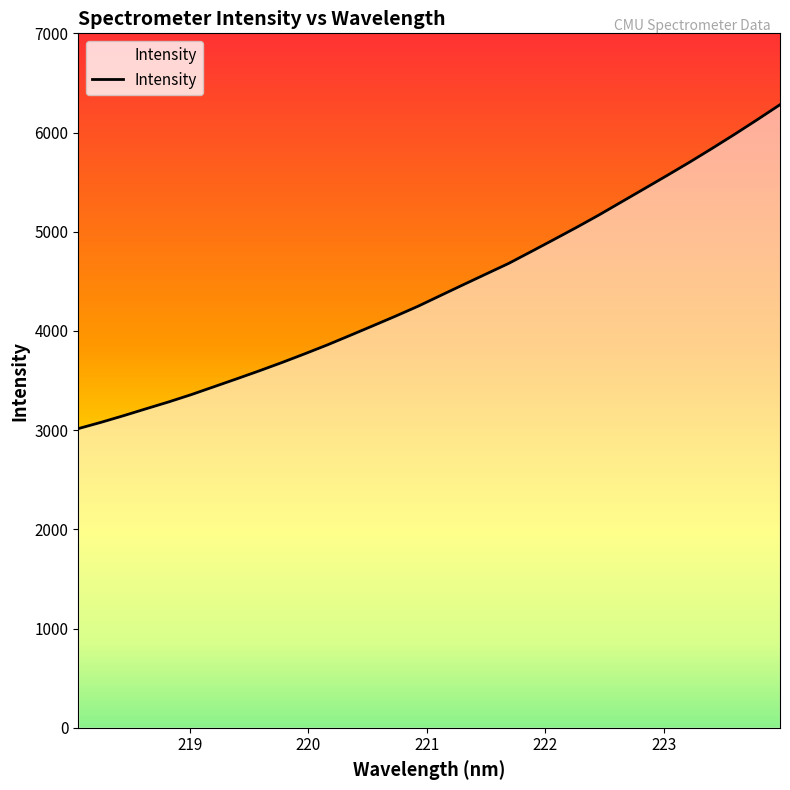

What is the sum of all values?

141620.8